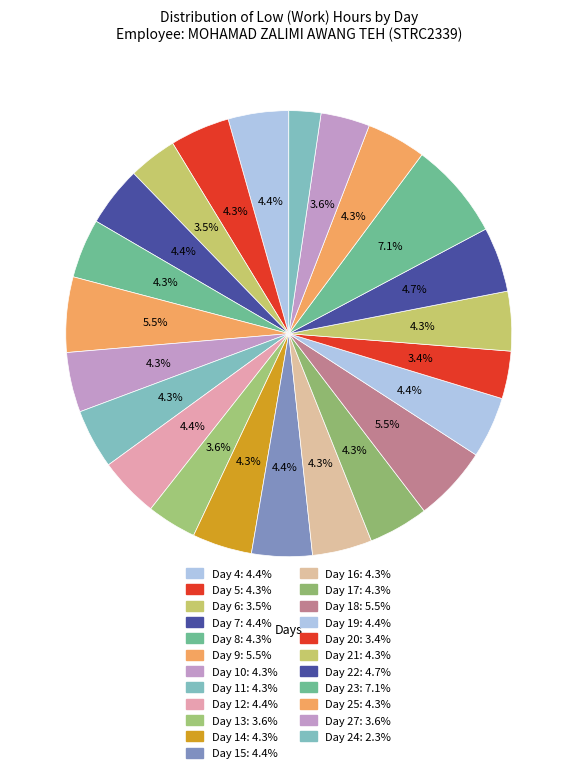

How many slices are in this pie chart?

23